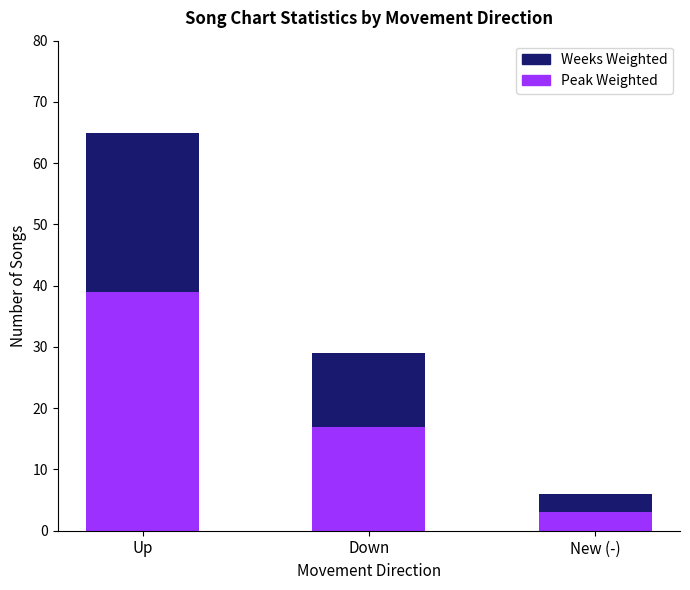

What is the difference between the maximum and minimum values in the Peak Weighted series?

36